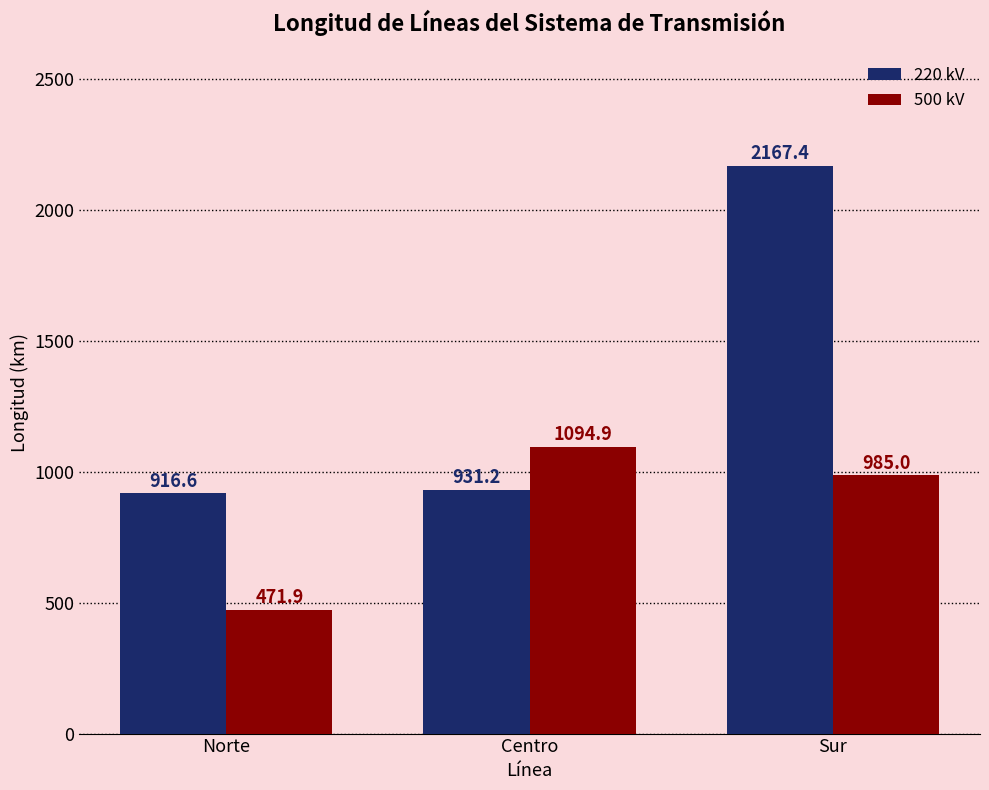

How many values in the 220 kV series exceed 931?

2